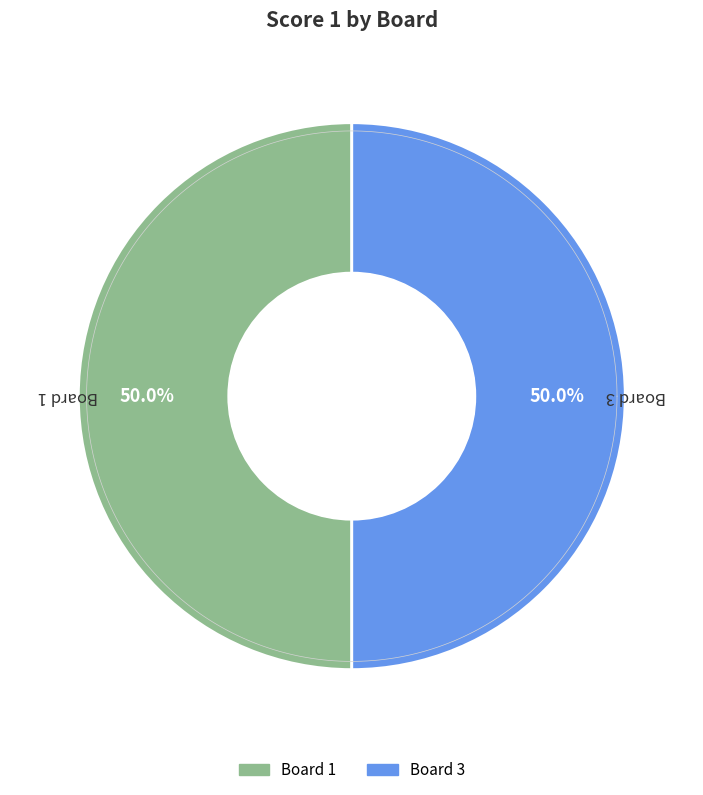

What percentage is the 1 slice, to the nearest percent?

50%